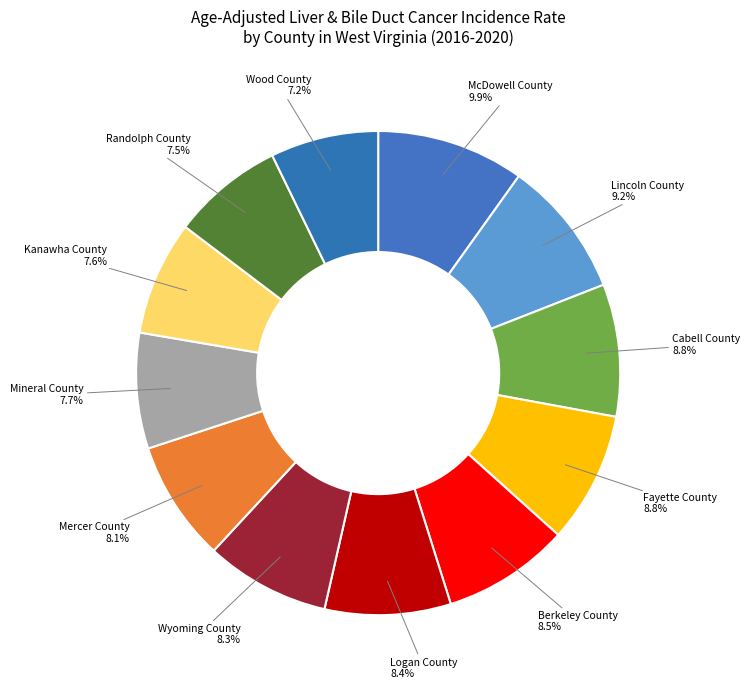

How many slices are in this pie chart?

12